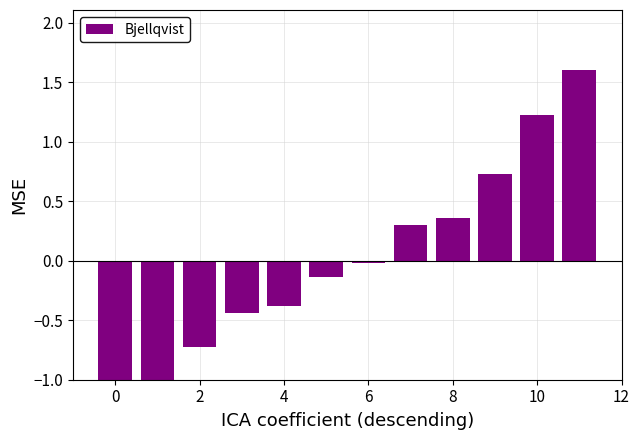

At which label does the data first exceed 0?

7